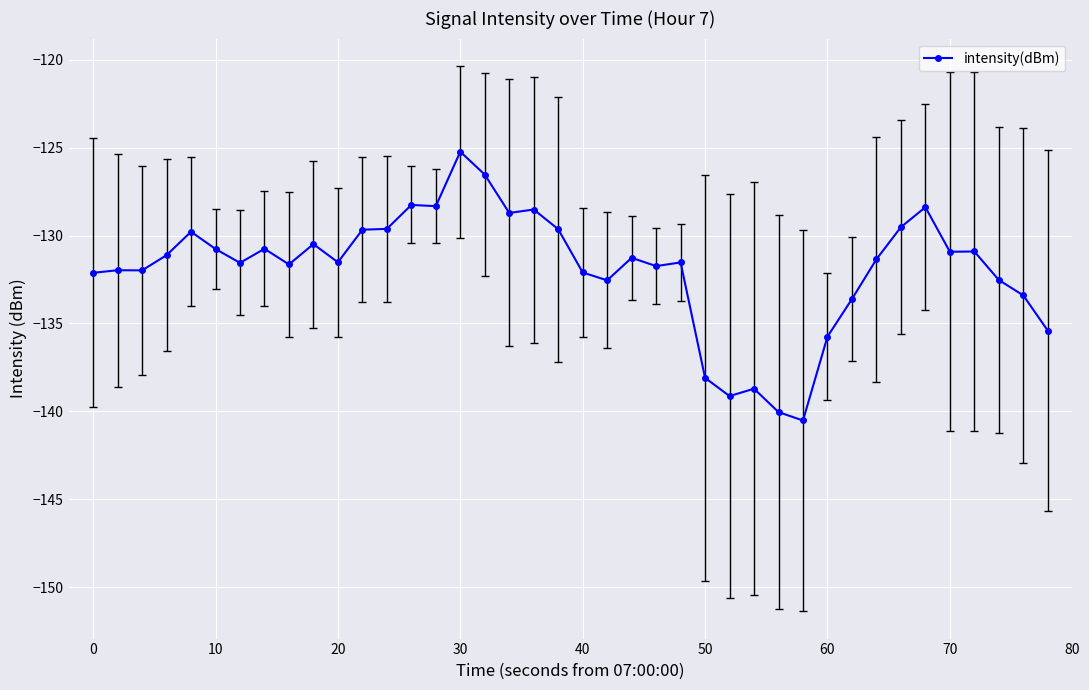

What is the value of the 30th point from the left?

-140.5